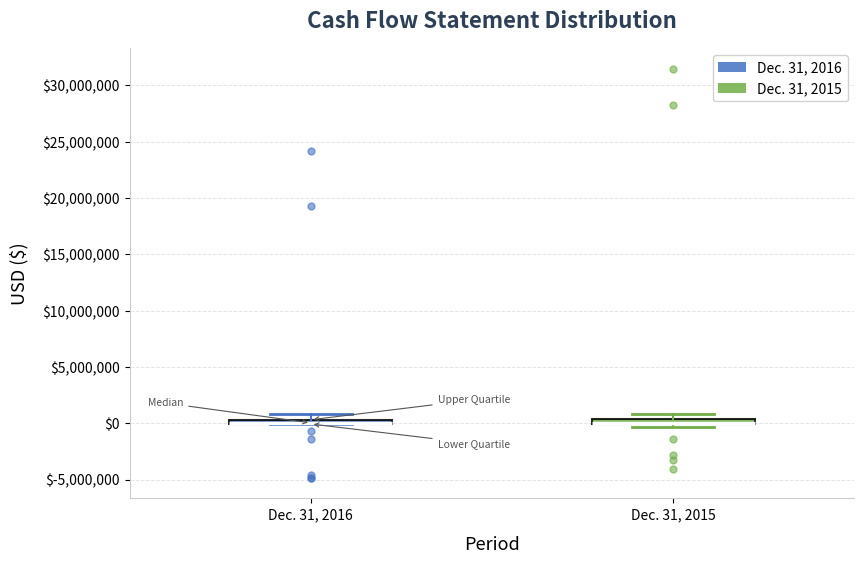

Where is the lower edge of the box for Dec. 31, 2016 on the y-axis? The values are not printed on the chart, so give them approximately, as read against the axis.

0